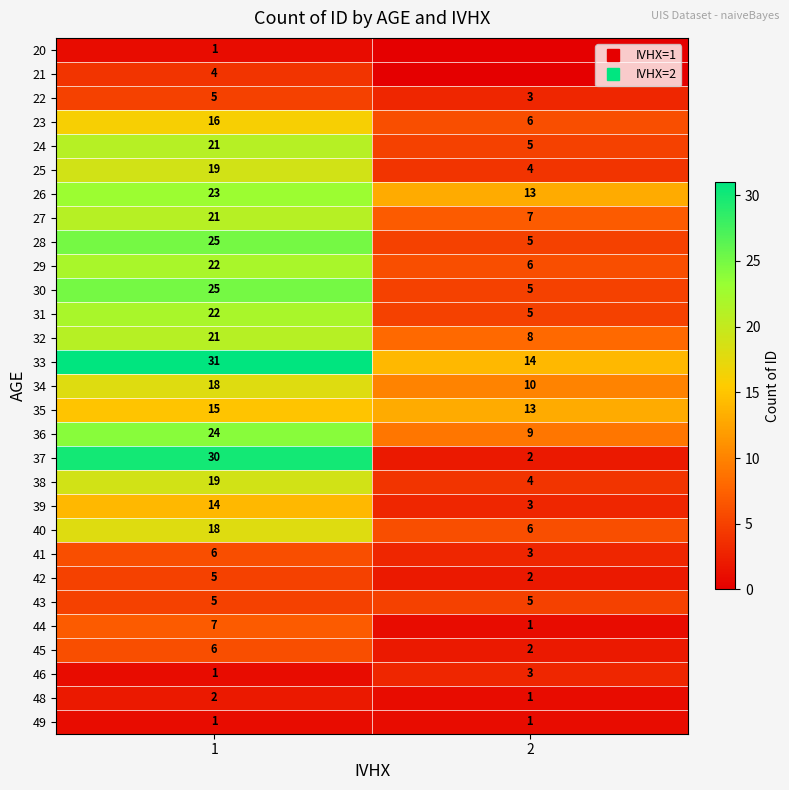

How many categories are shown in the chart?

2